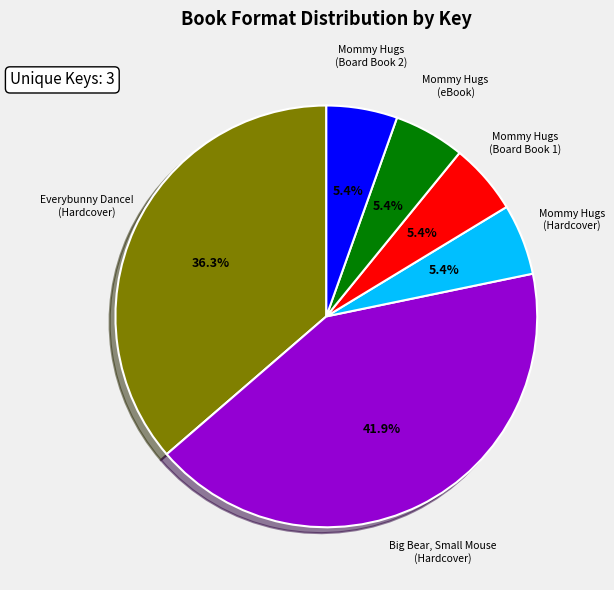

Is there any slice that represents more than half of the pie?

No